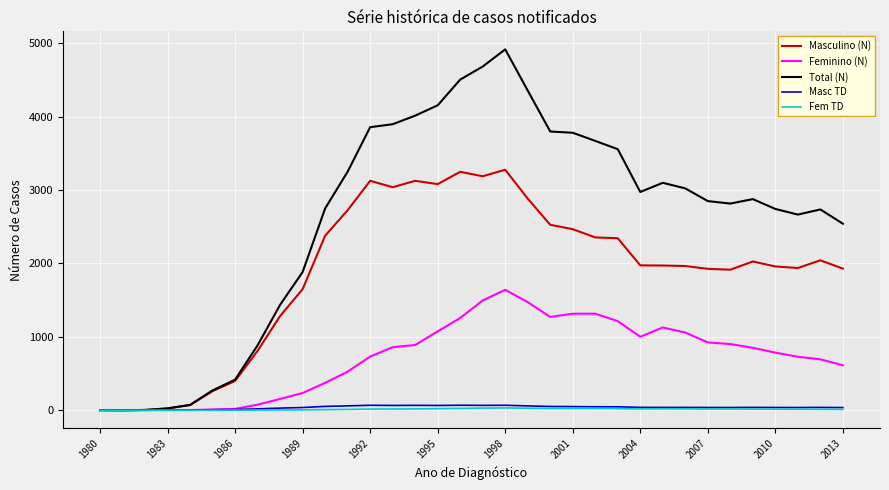

Which series has the largest total across all categories?

Total (N)